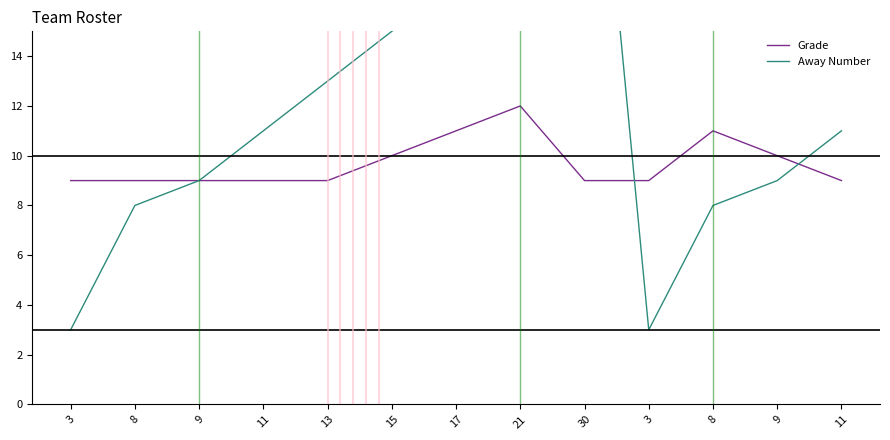

What is the sum of the Away Number values at 3 and 30?

33